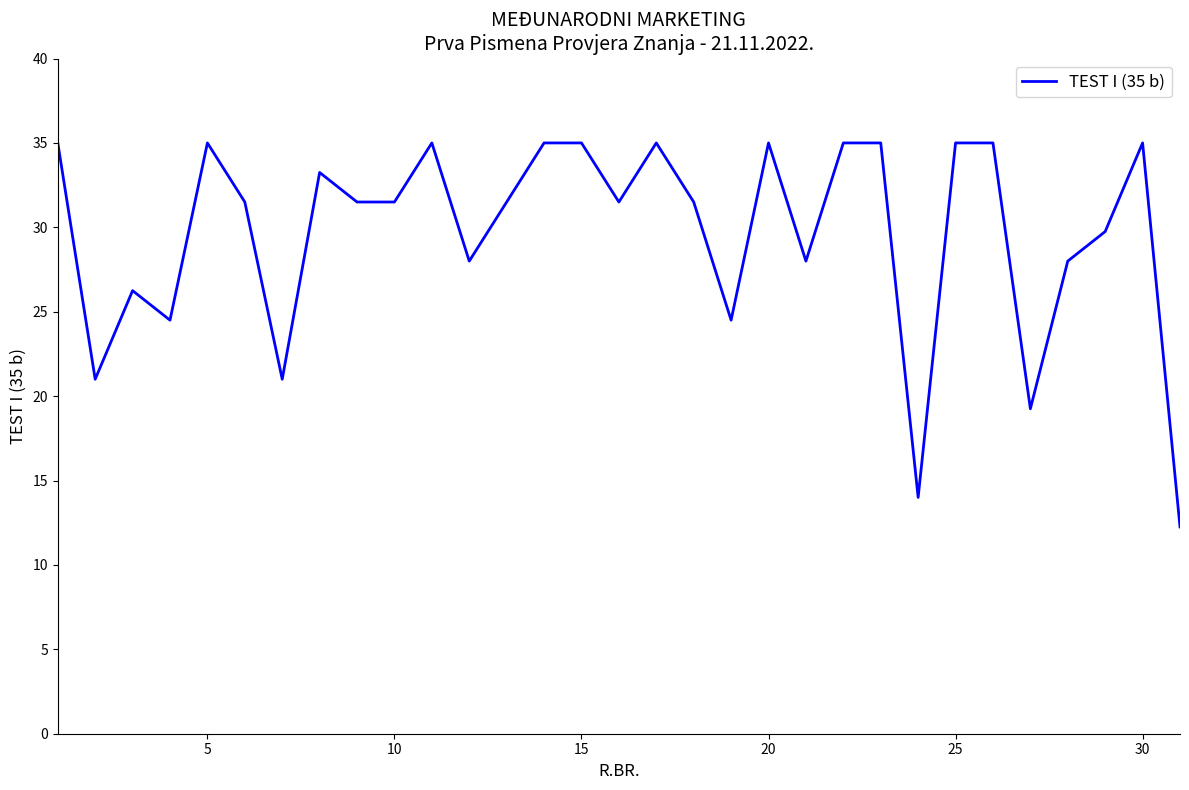

What is the greatest value displayed?

35.0